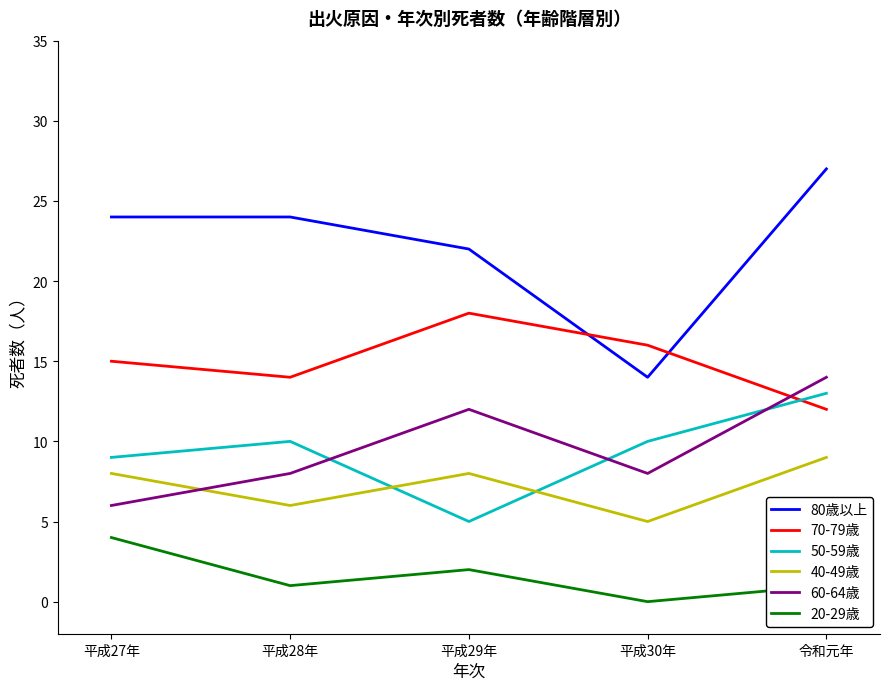

How many times do 50-59歳 and 60-64歳 cross each other?

3